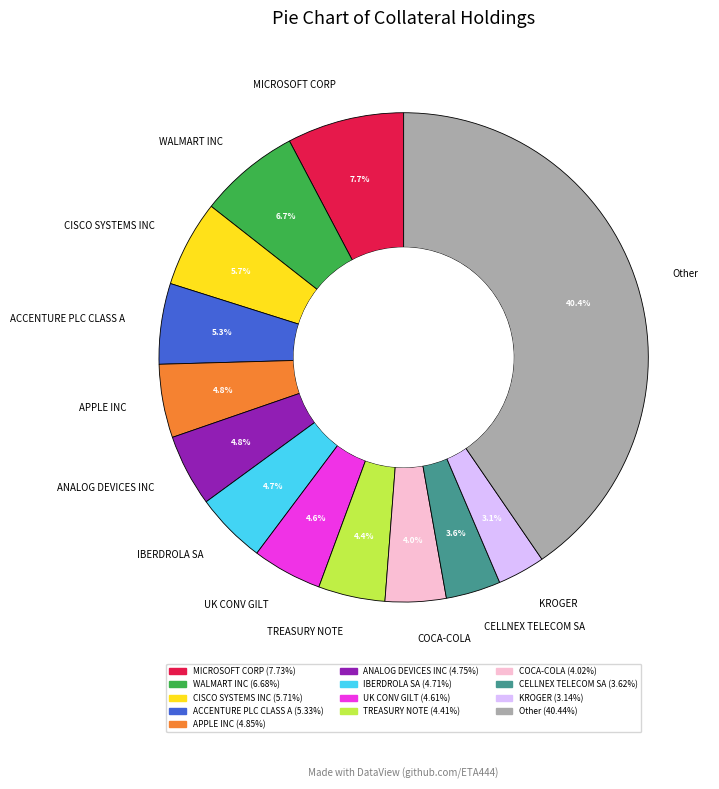

Is it true that ACCENTURE PLC CLASS A is 20% of the pie?

False